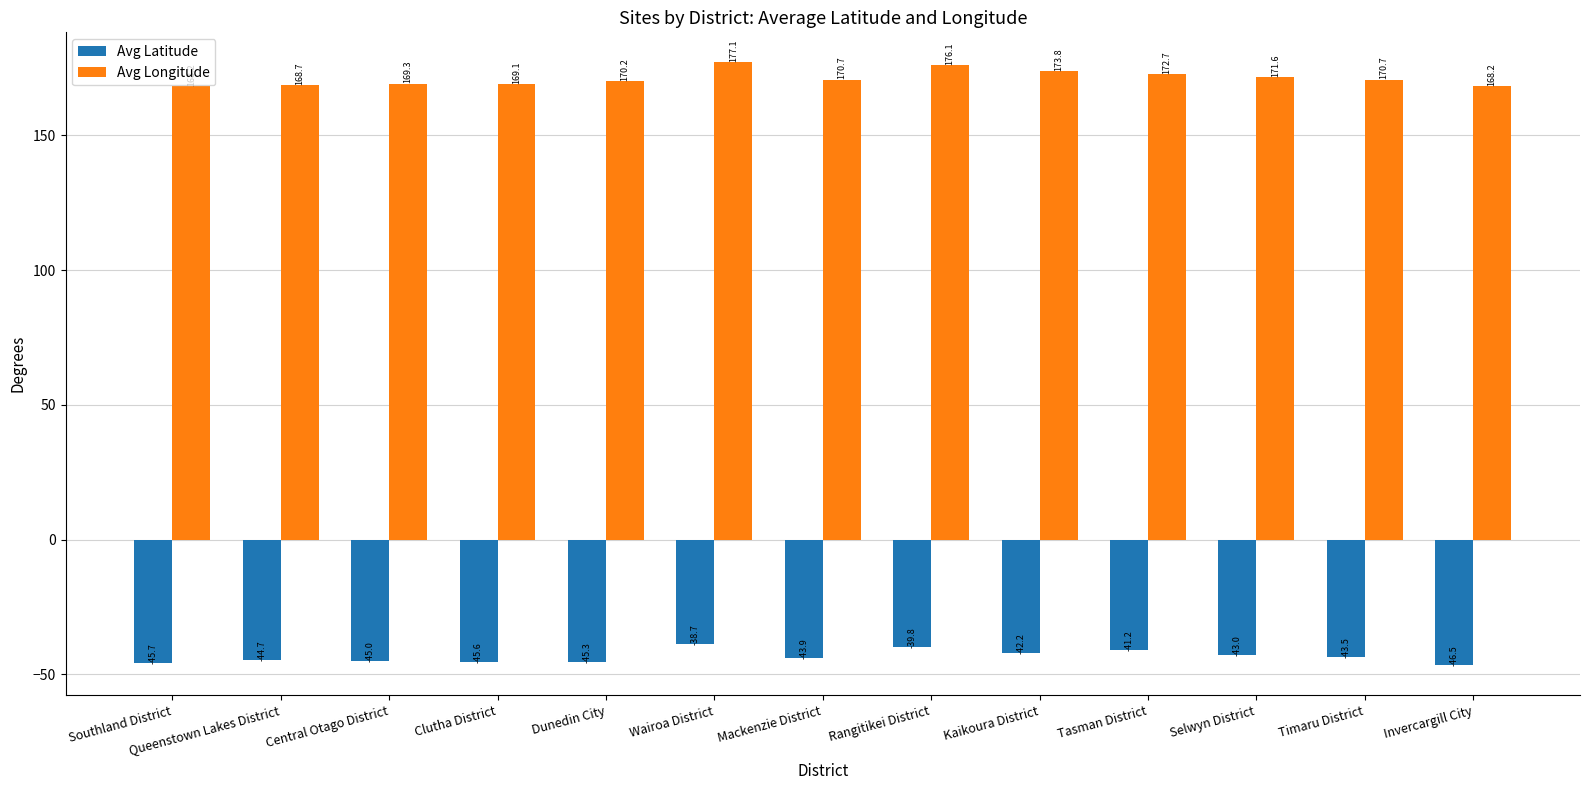

What is the smallest value displayed?

-46.5